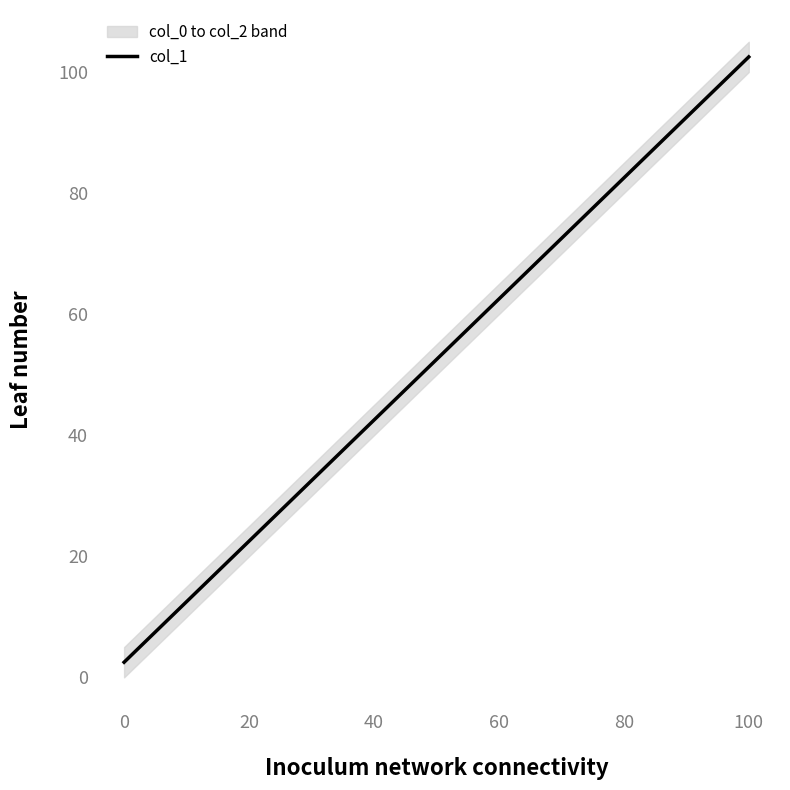

What is the minimum value for col_1?

2.5